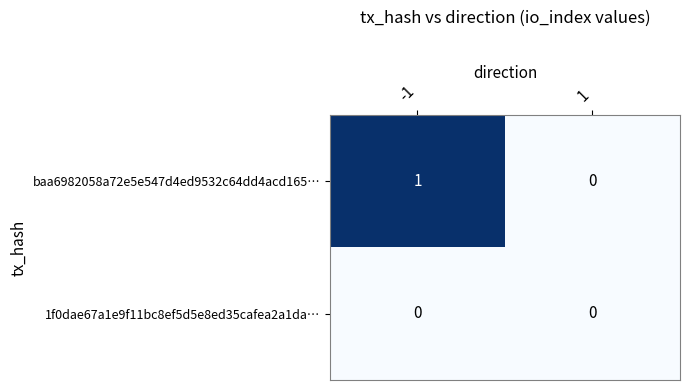

Reading left to right, what are all the values shown in this chart?

baa6982058a72e5e547d4ed9532c64dd4acd165…: -1=1	1=0
1f0dae67a1e9f11bc8ef5d5e8ed35cafea2a1da…: -1=0	1=0